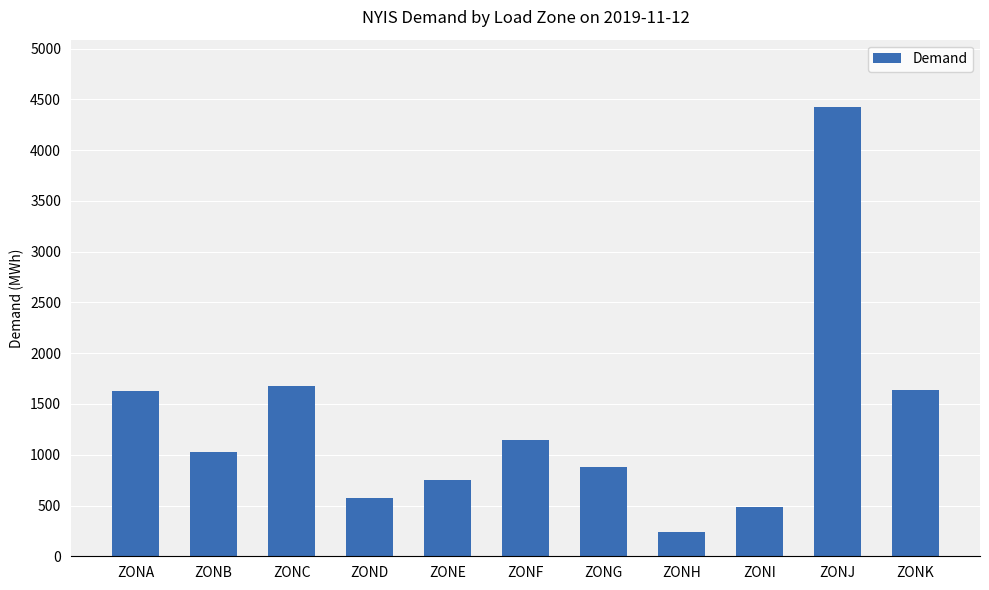

What is the sum of the values at ZONE and ZONH?

988